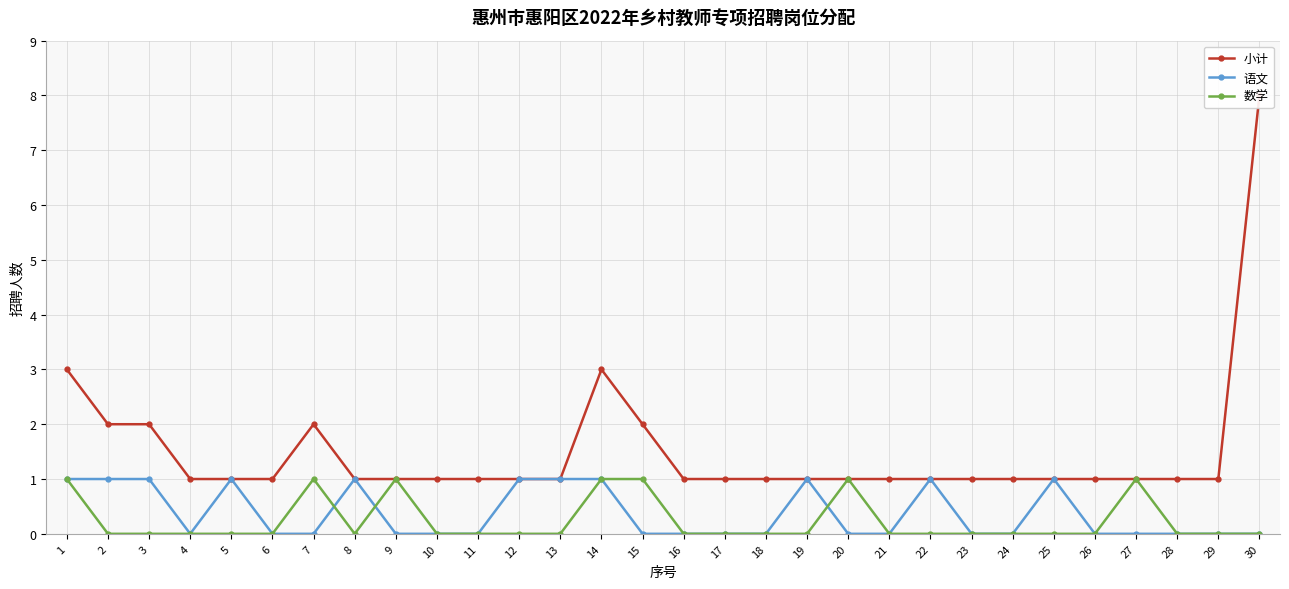

Reading left to right, transcribe all the data shown in this chart.

小计: 3	2	2	1	1	1	2	1	1	1	1	1	1	3	2	1	1	1	1	1	1	1	1	1	1	1	1	1	1	8
语文: 1	1	1	0	1	0	0	1	0	0	0	1	1	1	0	0	0	0	1	0	0	1	0	0	1	0	0	0	0	0
数学: 1	0	0	0	0	0	1	0	1	0	0	0	0	1	1	0	0	0	0	1	0	0	0	0	0	0	1	0	0	0